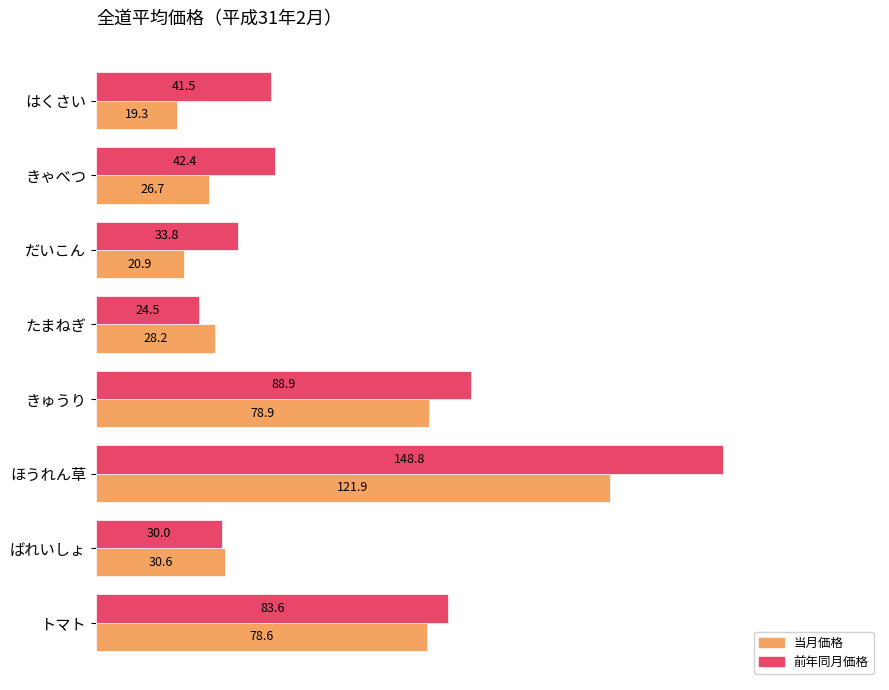

What is the sum of all 当月価格 values?

405.1